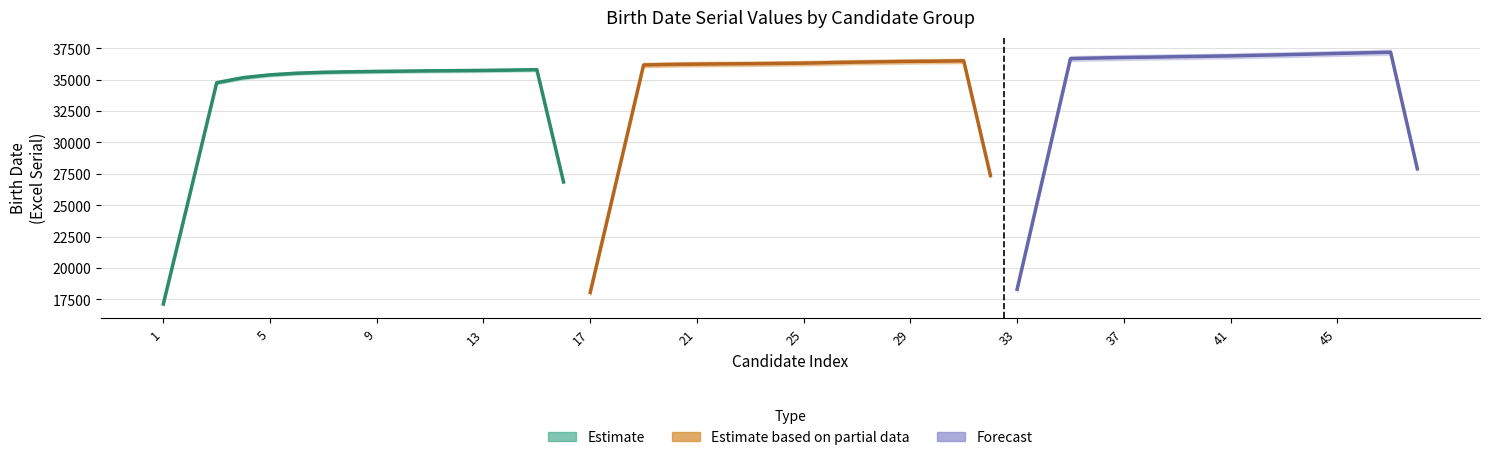

The Forecast series shows 36930.0 at 37. True or false?

True